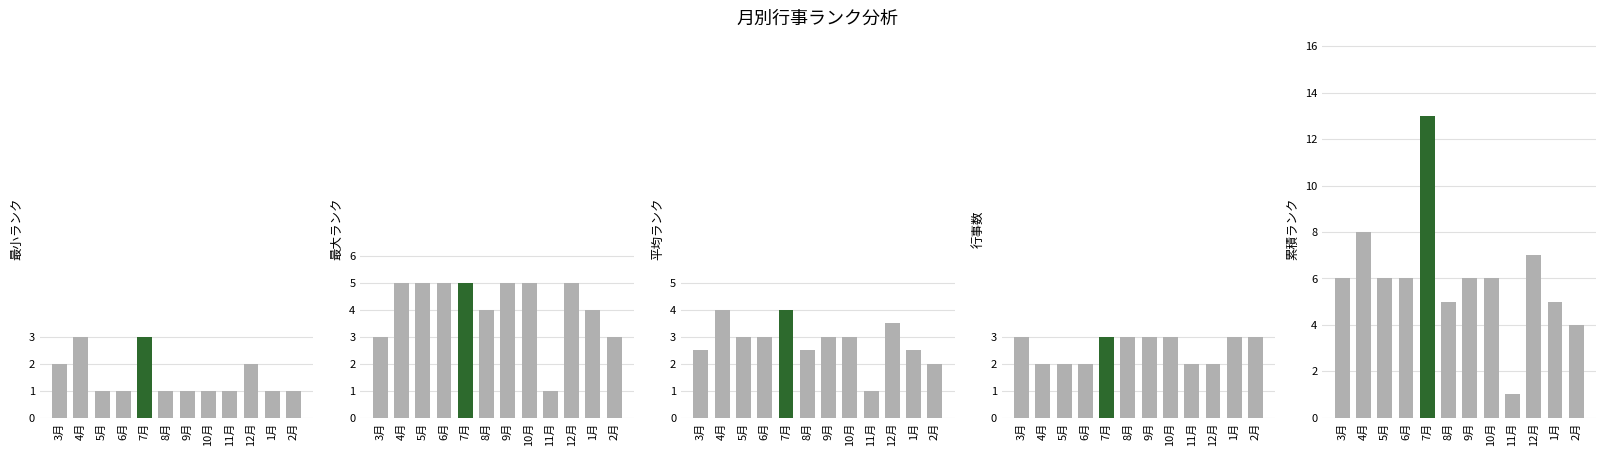

Count the number of data series in this chart.

5